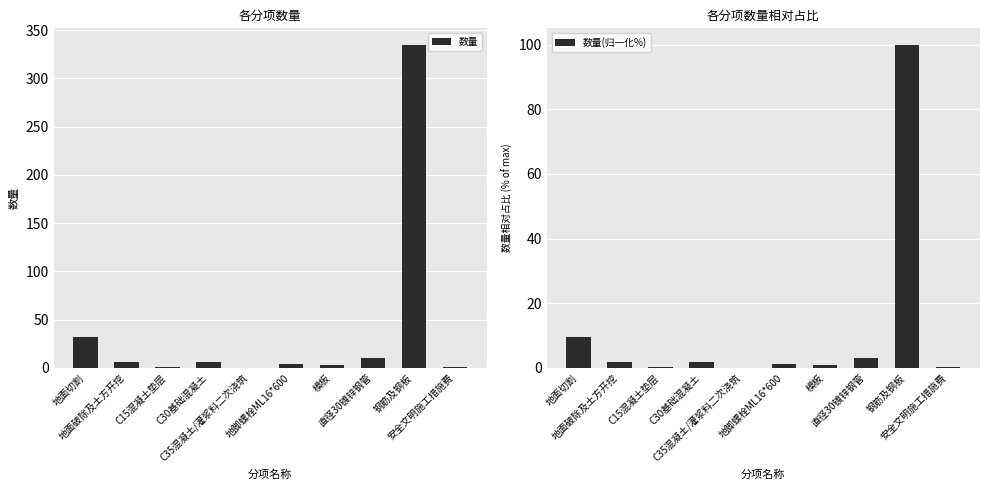

What is the sum of all 数量(归一化%) values?

118.6